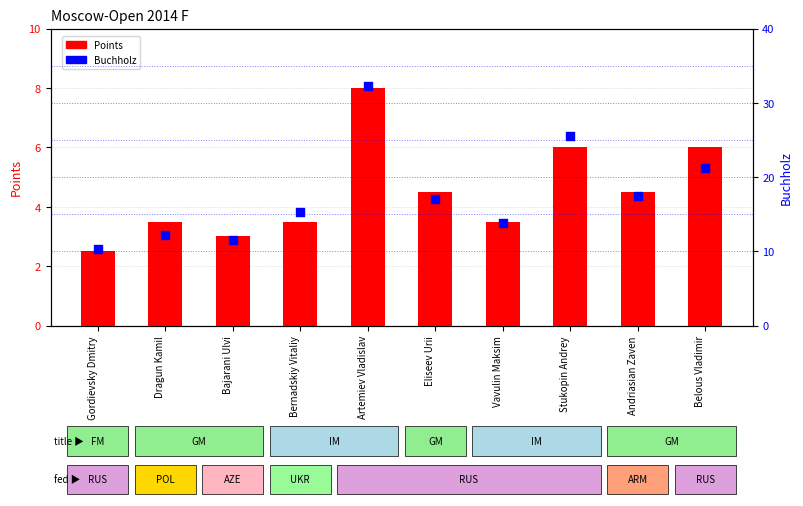

Which series reaches the minimum Y coordinate?

Points